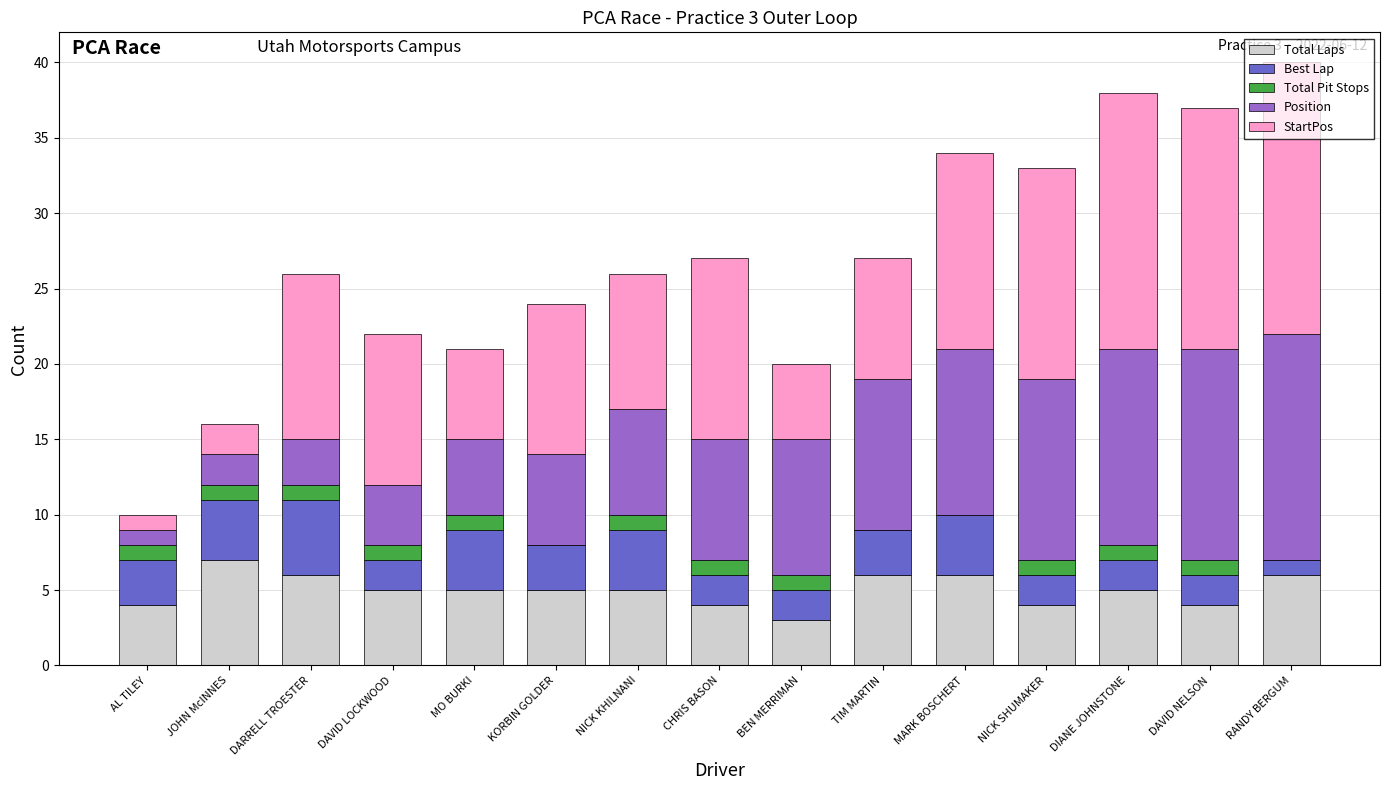

What is the total value across all series at MO BURKI?

21